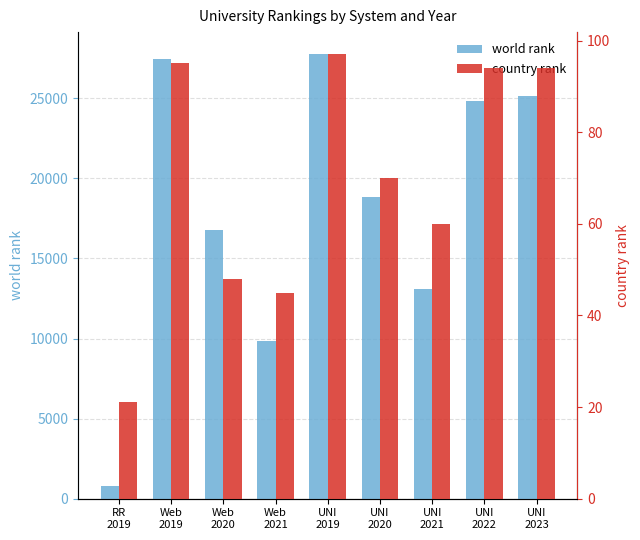

Which series has the largest total across all categories?

world rank